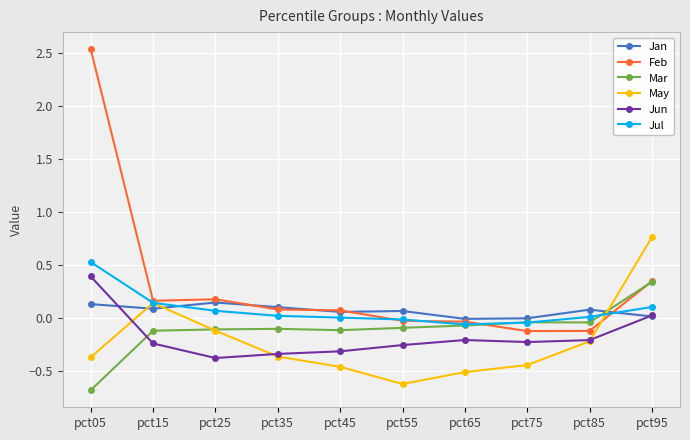

At which category is the sum across all series the highest?

pct05